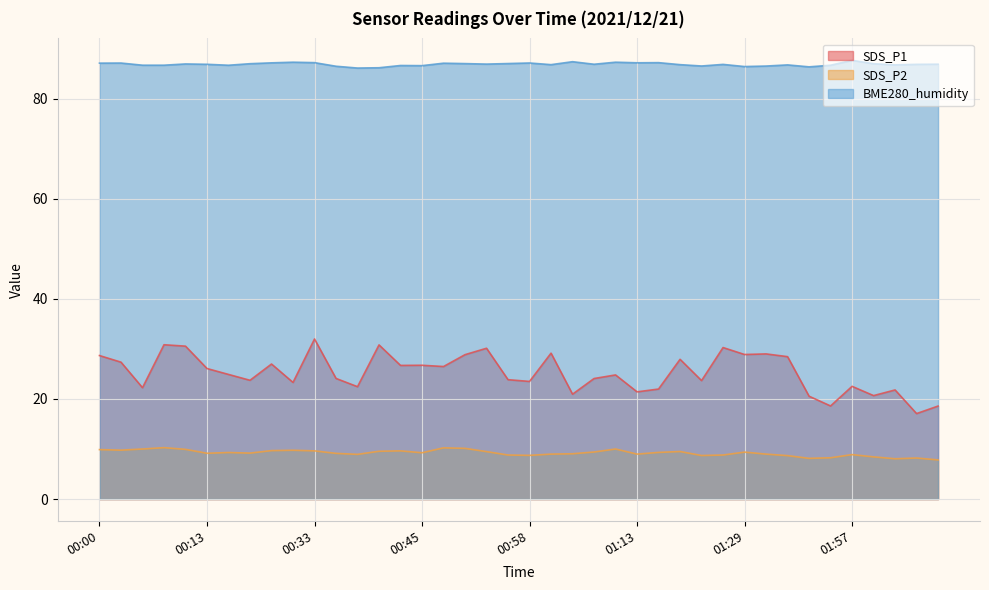

How many lines are shown in the chart?

3